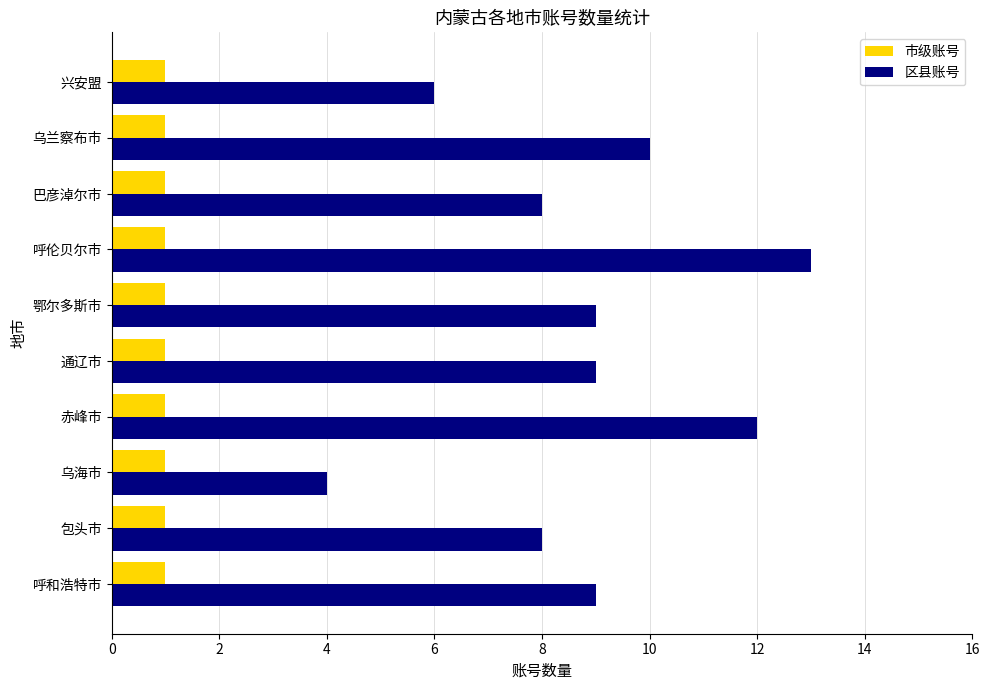

The 区县账号 series shows 10 at 乌兰察布市. True or false?

True